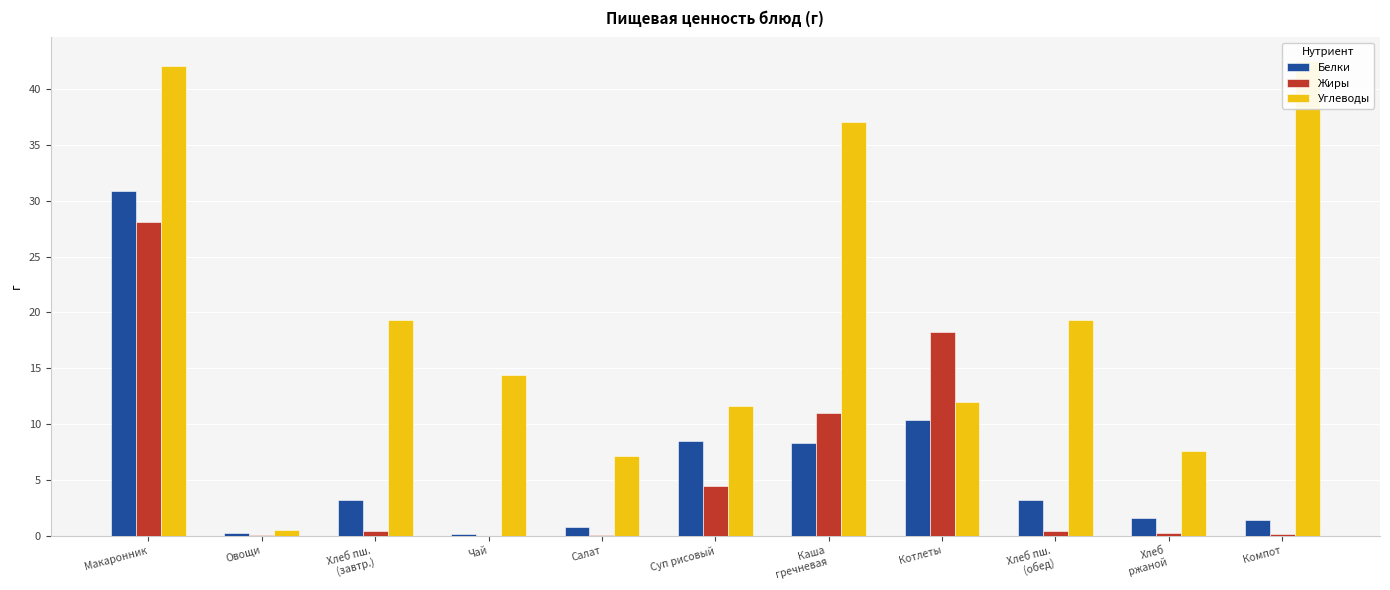

Reading left to right, what are all the values shown in this chart?

Белки: Макаронник=30.9	Овощи=0.2	Хлеб пш.
(завтр.)=3.2	Чай=0.1	Салат=0.8	Суп рисовый=8.5	Каша
гречневая=8.3	Котлеты=10.4	Хлеб пш.
(обед)=3.2	Хлеб
ржаной=1.5	Компот=1.4
Жиры: Макаронник=28.1	Овощи=0.0	Хлеб пш.
(завтр.)=0.4	Чай=0.0	Салат=0.1	Суп рисовый=4.5	Каша
гречневая=10.9	Котлеты=18.2	Хлеб пш.
(обед)=0.4	Хлеб
ржаной=0.3	Компот=0.2
Углеводы: Макаронник=42.1	Овощи=0.5	Хлеб пш.
(завтр.)=19.3	Чай=14.4	Салат=7.1	Суп рисовый=11.6	Каша
гречневая=37.1	Котлеты=11.9	Хлеб пш.
(обед)=19.3	Хлеб
ржаной=7.5	Компот=42.5